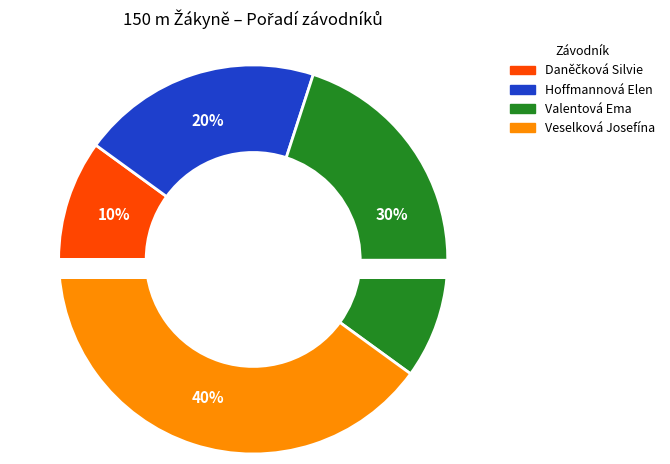

Between Veselková Josefína and Valentová Ema, which is larger?

Veselková Josefína